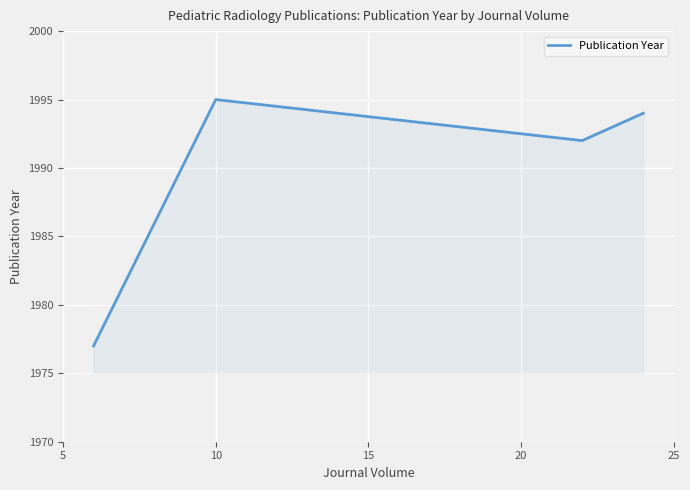

What is the smallest value displayed?

1977